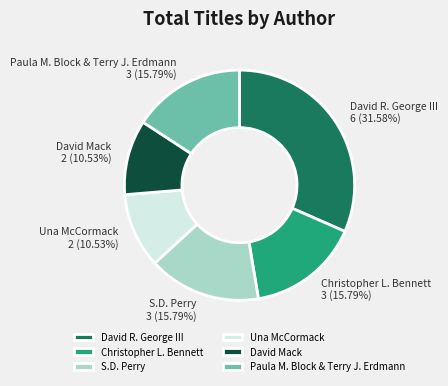

To the nearest percent, what is the combined percentage of David Mack and David R. George III?

42%